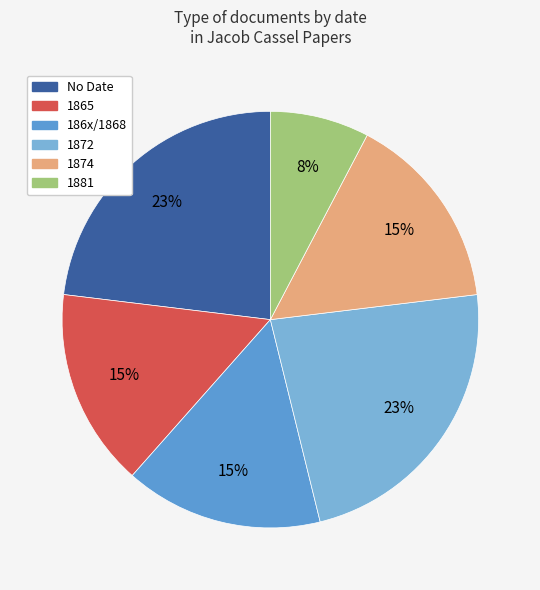

Is there any slice that represents more than half of the pie?

No